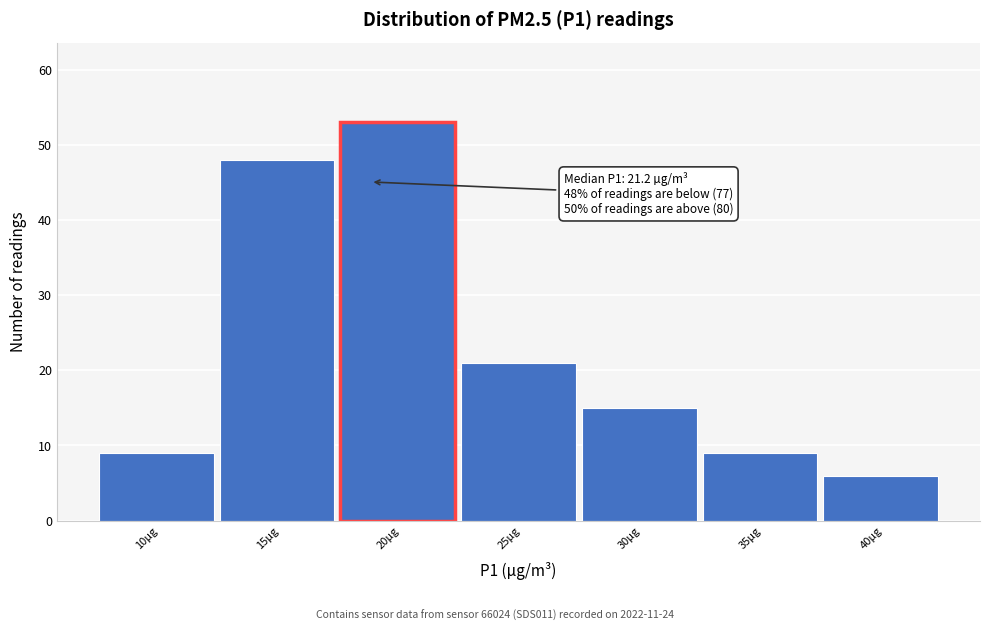

Reading right to left, what are all the values shown in this chart?

40µg=6	35µg=9	30µg=15	25µg=21	20µg=53	15µg=48	10µg=9